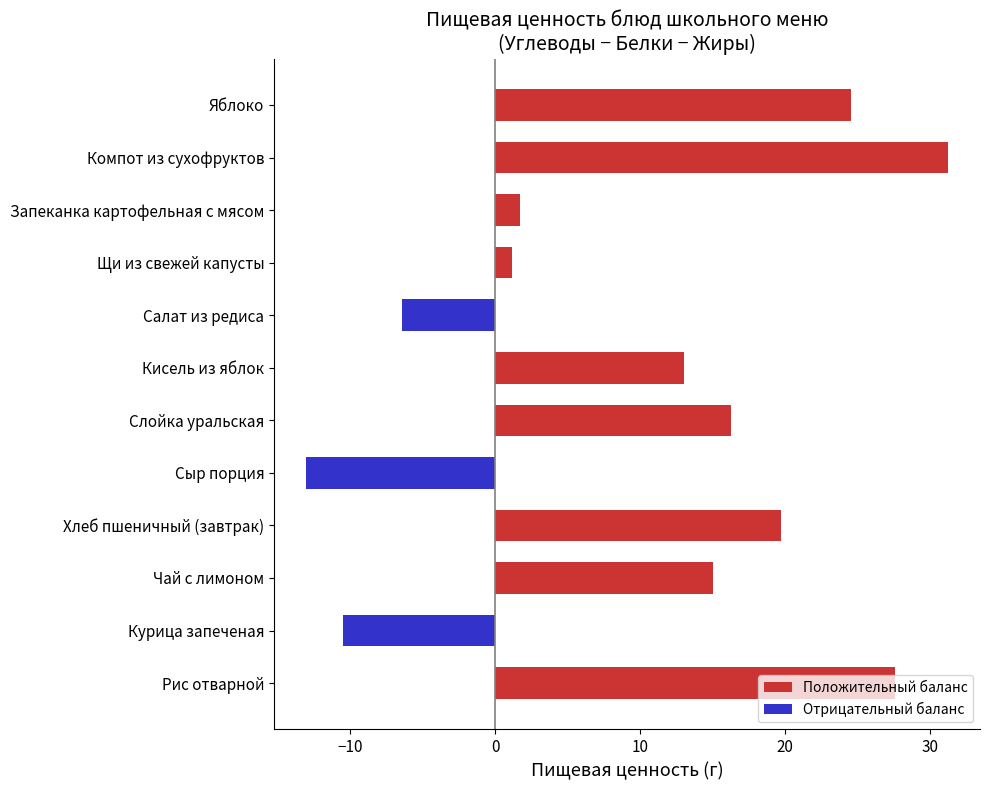

Which label corresponds to the largest value in the chart?

Компот из сухофруктов